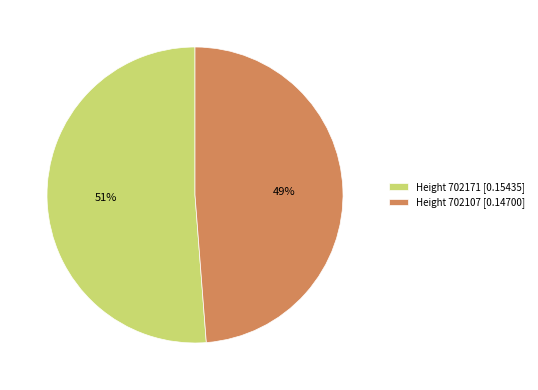

The Height 702107 [0.14700] slice represents 42% of the pie. True or false?

False